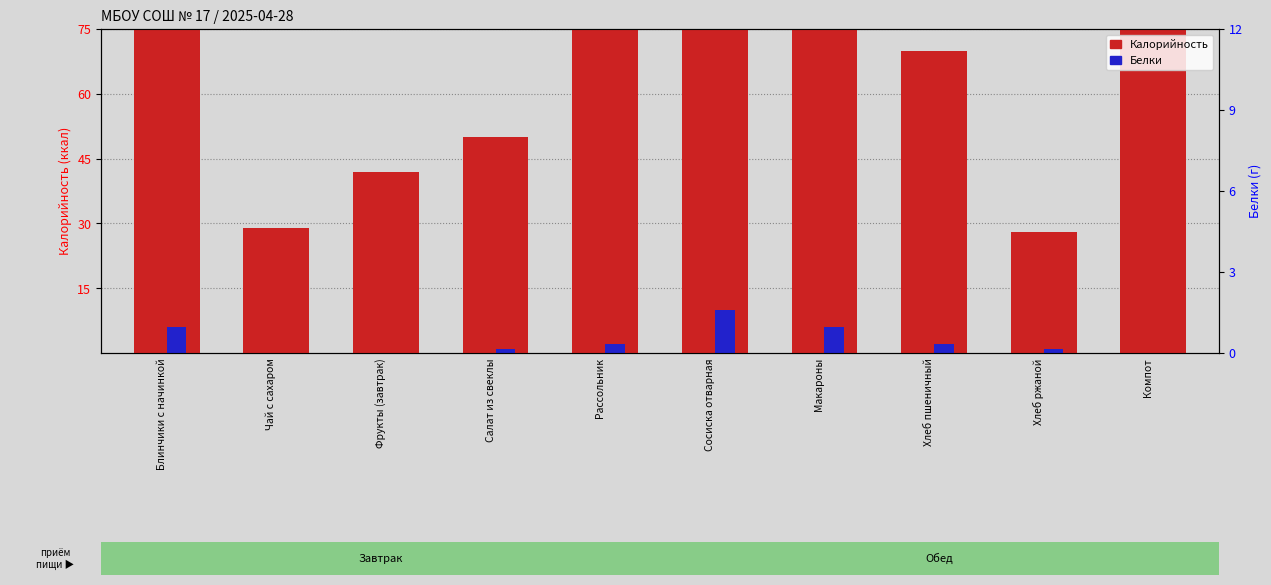

List the labels in order of Белки value, smallest first.

Чай с сахаром, Фрукты (завтрак), Компот, Салат из свеклы, Хлеб ржаной, Рассольник, Хлеб пшеничный, Блинчики с начинкой, Макароны, Сосиска отварная